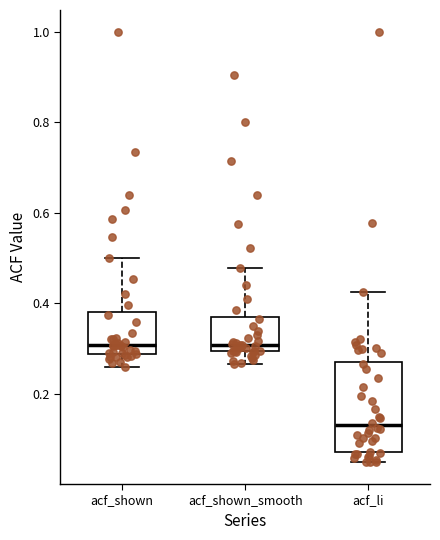

Where does the upper whisker of the box for acf_shown_smooth end on the y-axis? The values are not printed on the chart, so give them approximately, as read against the axis.

0.48